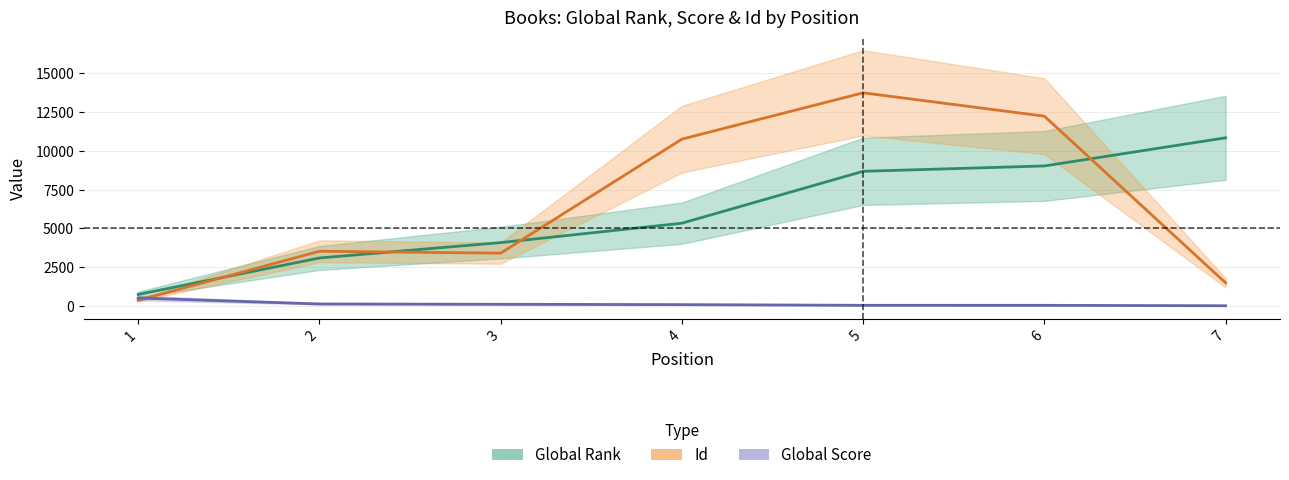

Reading left to right, what are all the values shown in this chart?

Global Rank: 1=733	2=3089	3=4082	4=5334	5=8685	6=9031	7=10849
Id: 1=356	2=3524	3=3400	4=10763	5=13753	6=12244	7=1483
Global Score: 1=505	2=120	3=99	4=77	5=33	6=32	7=5